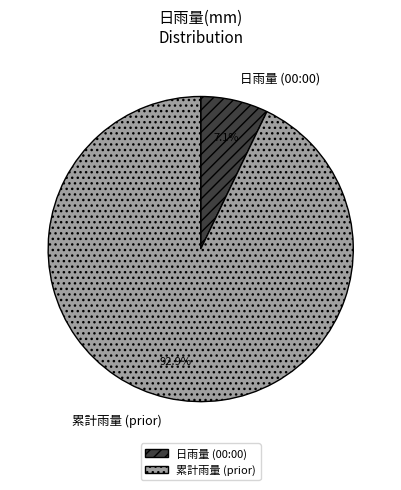

What percentage do 日雨量 (00:00) and 累計雨量 (prior) together represent?

100.0%